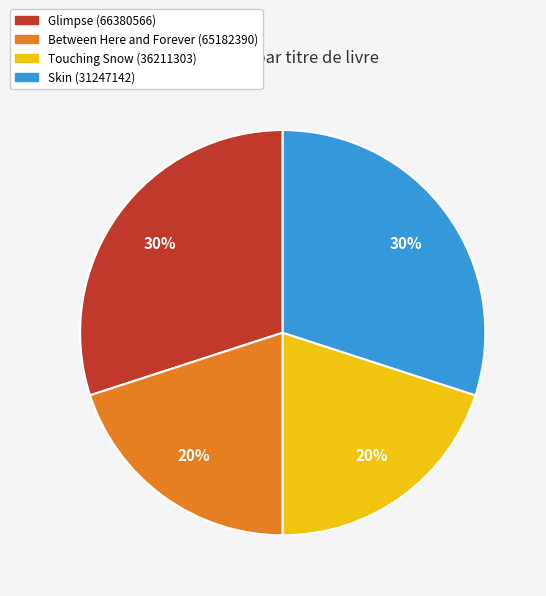

Count the number of slices in the pie.

4